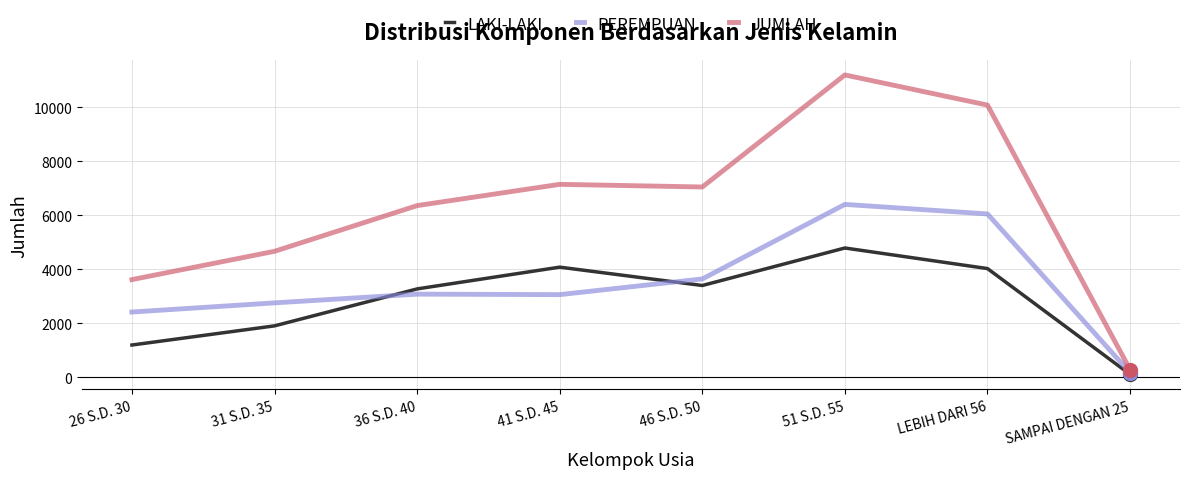

In LAKI-LAKI, how many points are lower than both neighbors (excluding endpoints)?

1